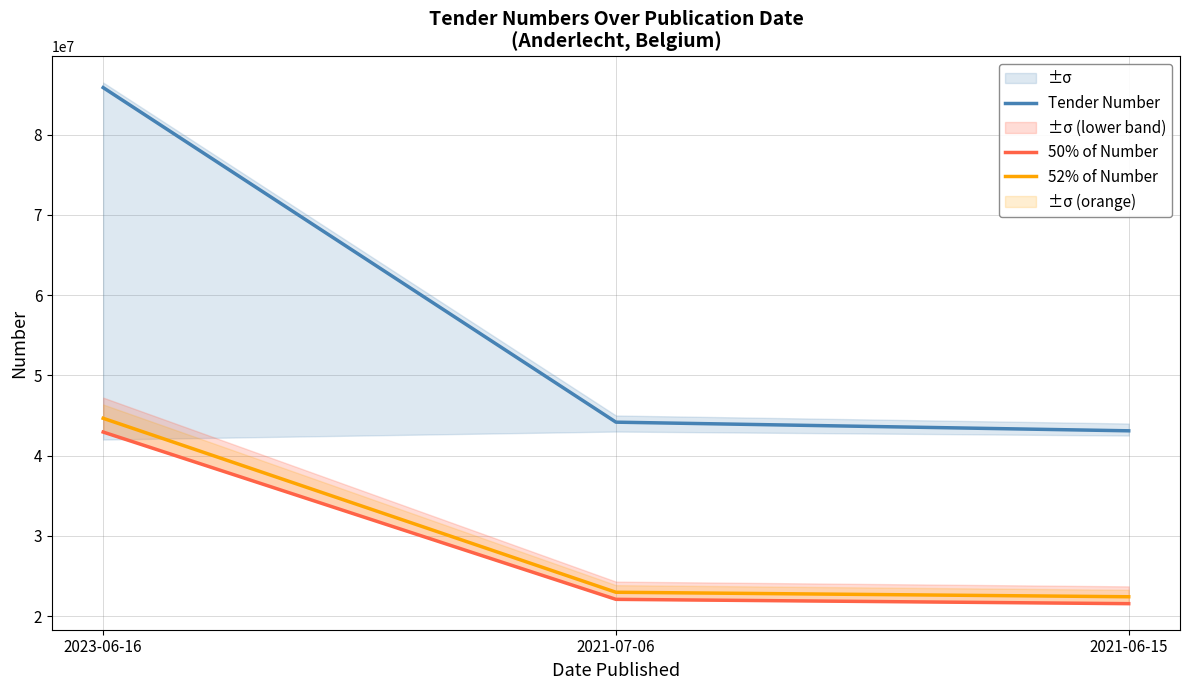

What position from the left is 2023-06-16?

1